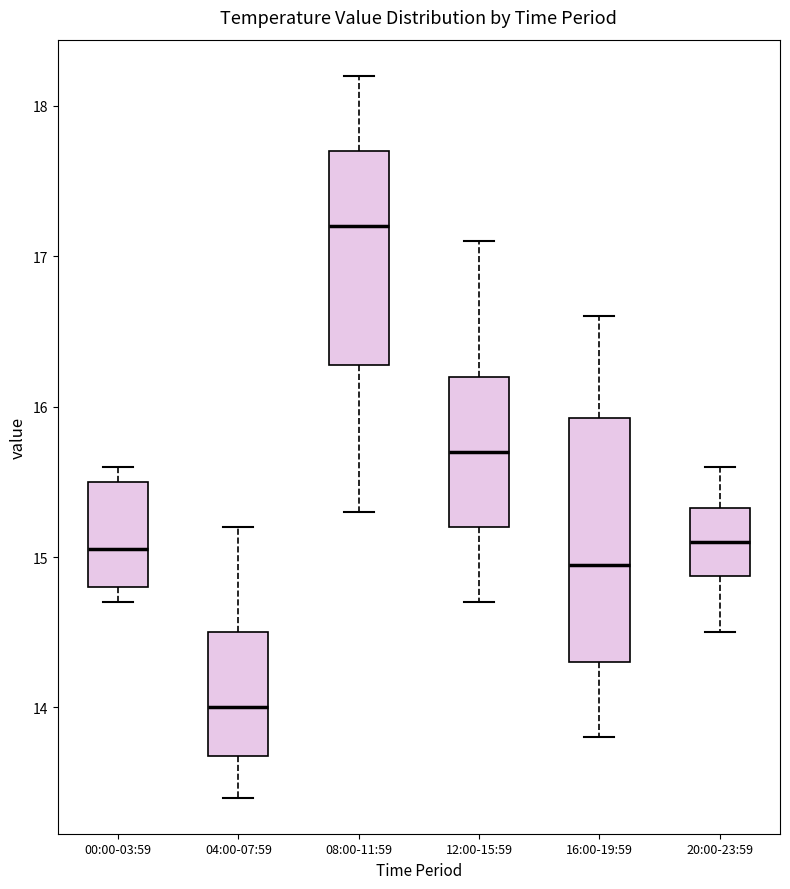

Which box has the lowest median line?

04:00-07:59